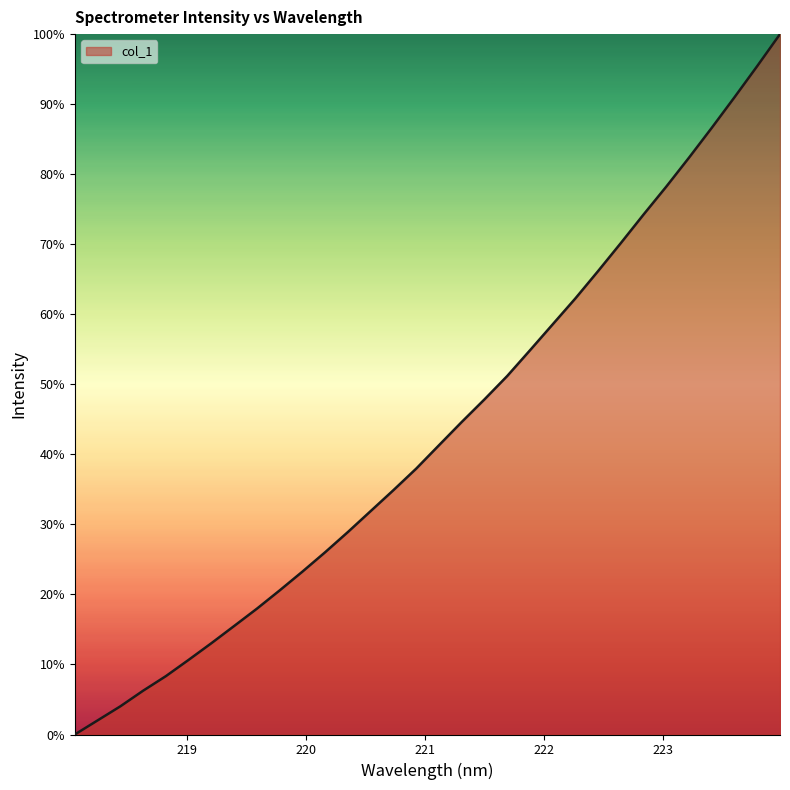

Rank the categories by value from lowest to highest.

218.0596, 218.2508, 218.442, 218.6332, 218.8244, 219.0156, 219.2067, 219.3979, 219.589, 219.7801, 219.9712, 220.1623, 220.3533, 220.5444, 220.7354, 220.9264, 221.1174, 221.3083, 221.4993, 221.6902, 221.8812, 222.0721, 222.263, 222.4538, 222.6447, 222.8355, 223.0264, 223.2172, 223.408, 223.5987, 223.7895, 223.9802